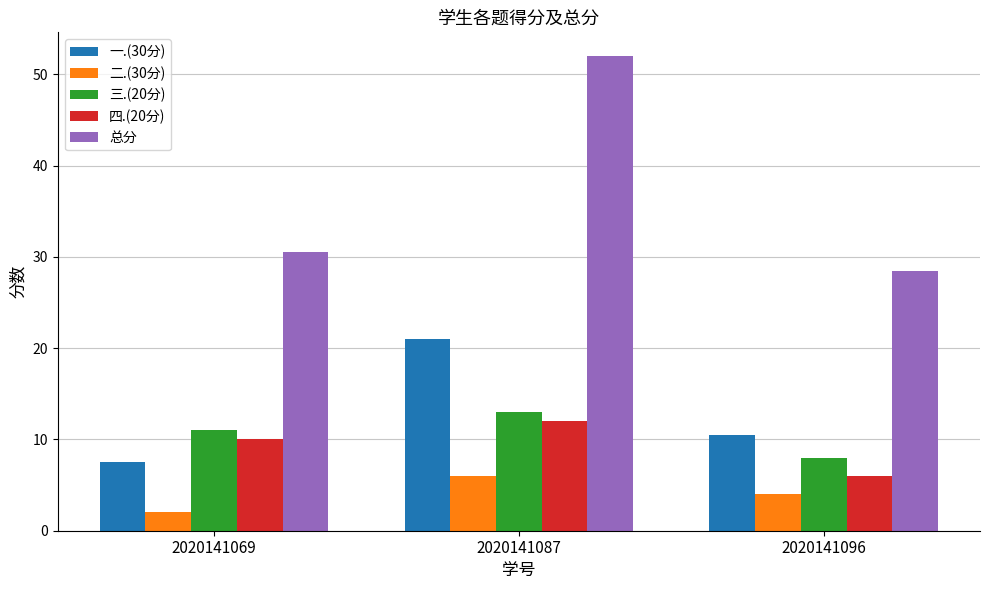

Reading right to left, extract all data points from this chart.

一.(30分): 2020141096=10.5	2020141087=21.0	2020141069=7.5
二.(30分): 2020141096=4.0	2020141087=6.0	2020141069=2.0
三.(20分): 2020141096=8.0	2020141087=13.0	2020141069=11.0
四.(20分): 2020141096=6.0	2020141087=12.0	2020141069=10.0
总分: 2020141096=28.5	2020141087=52.0	2020141069=30.5